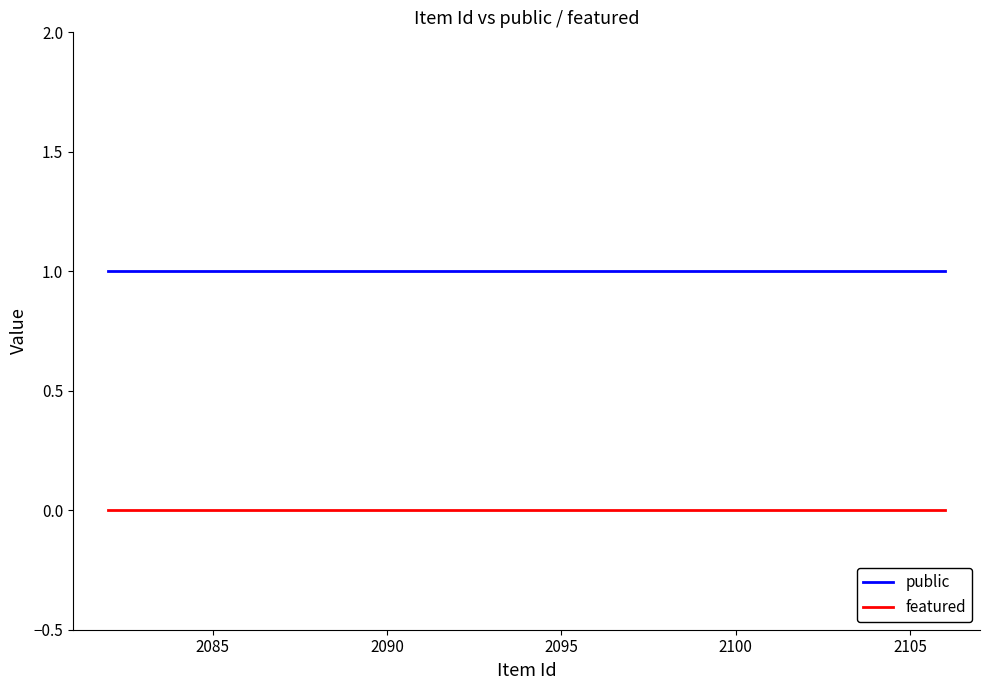

What is the sum of all public values?

25